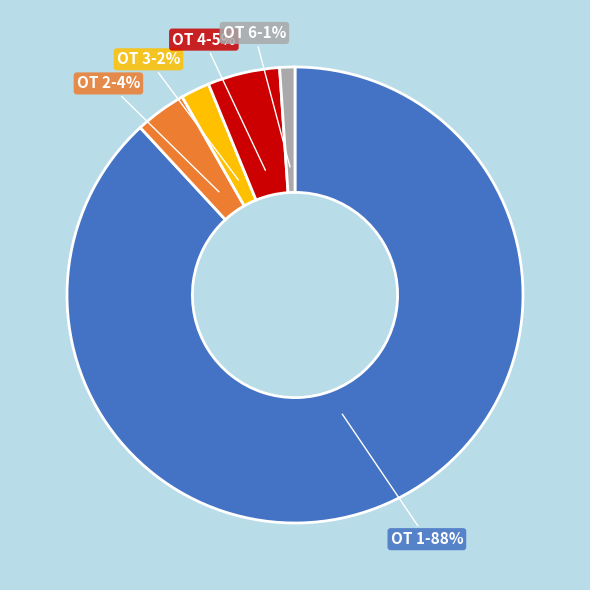

Is there any slice that represents more than half of the pie?

Yes